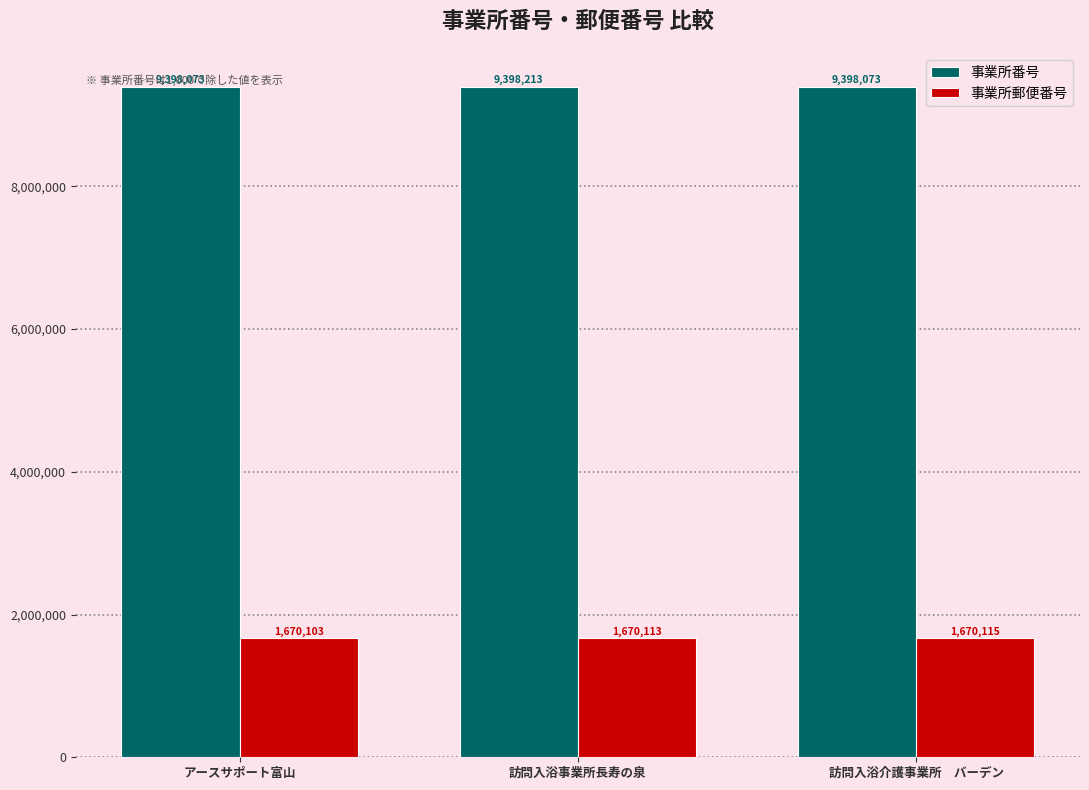

How many groups of bars are there?

3